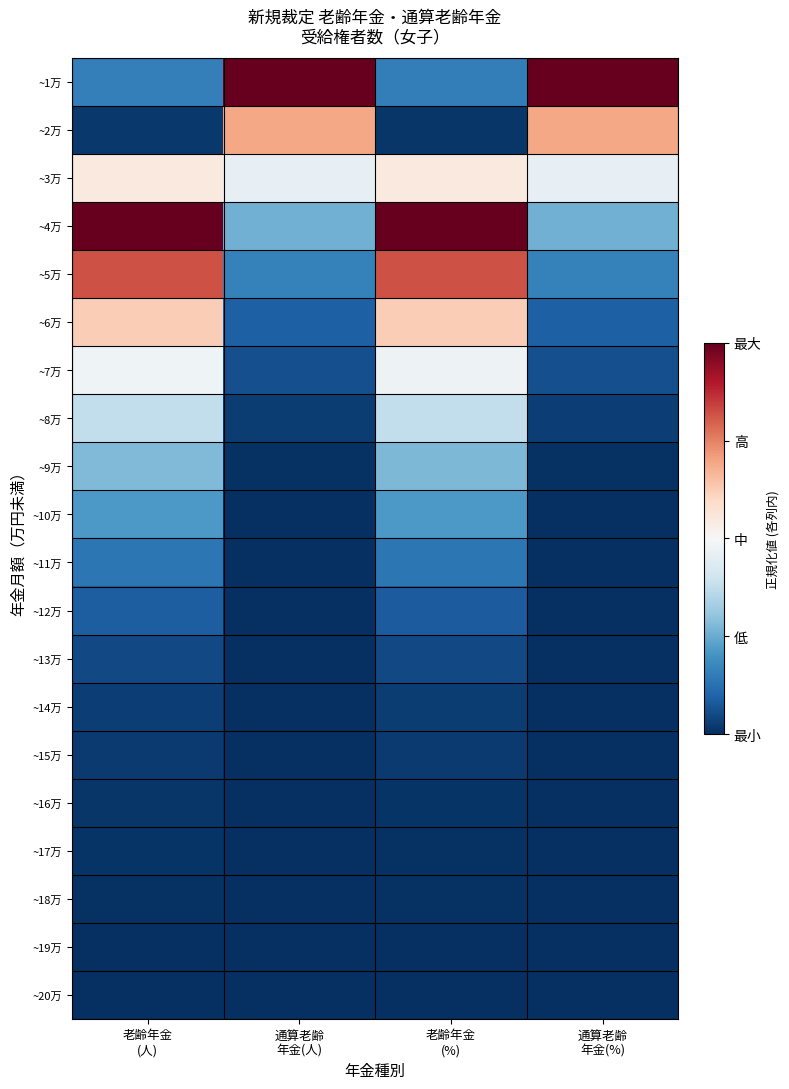

At which category is the sum across all series the highest?

老齢年金
(人)